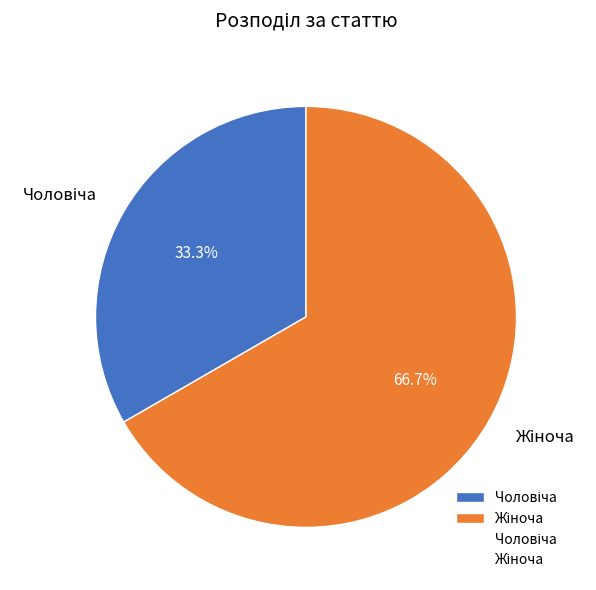

To the nearest percent, what is the difference between the largest and smallest slice percentages?

33%